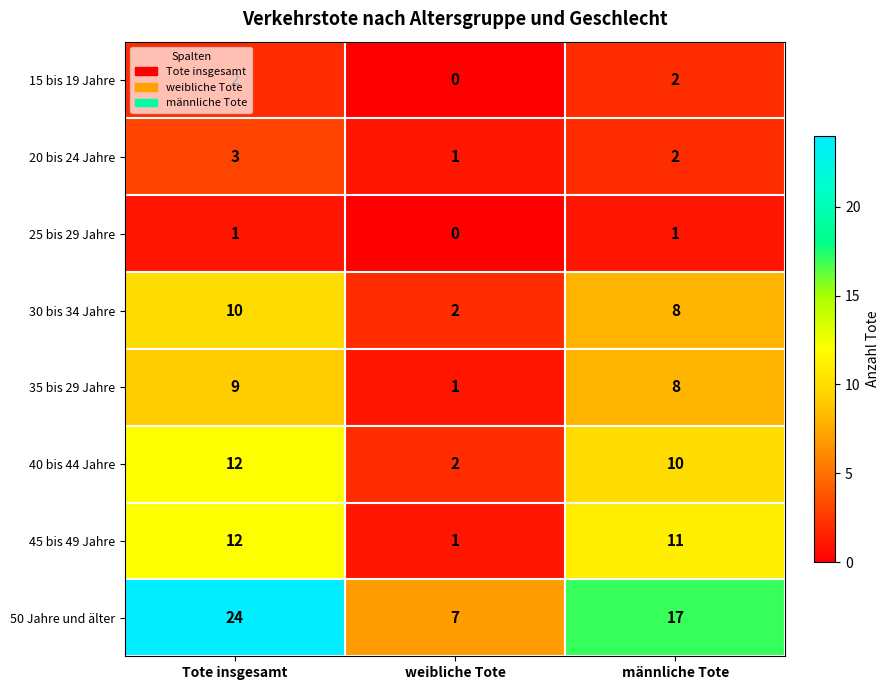

What is the difference between the maximum and minimum values in the 35 bis 29 Jahre series?

8